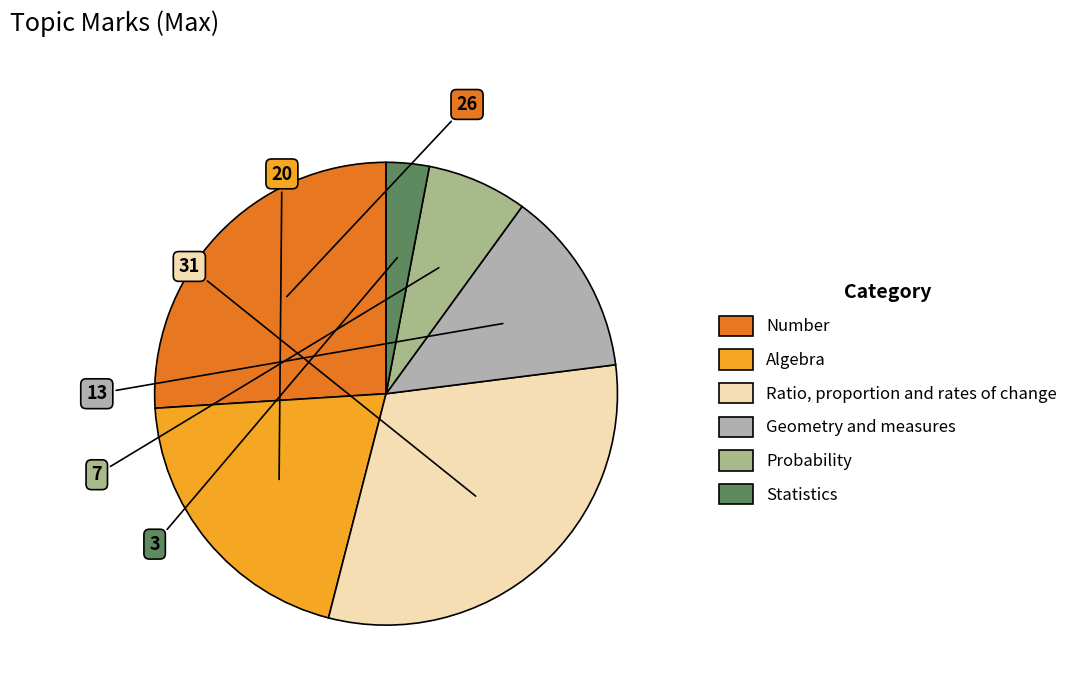

Is Statistics the majority of the pie?

No